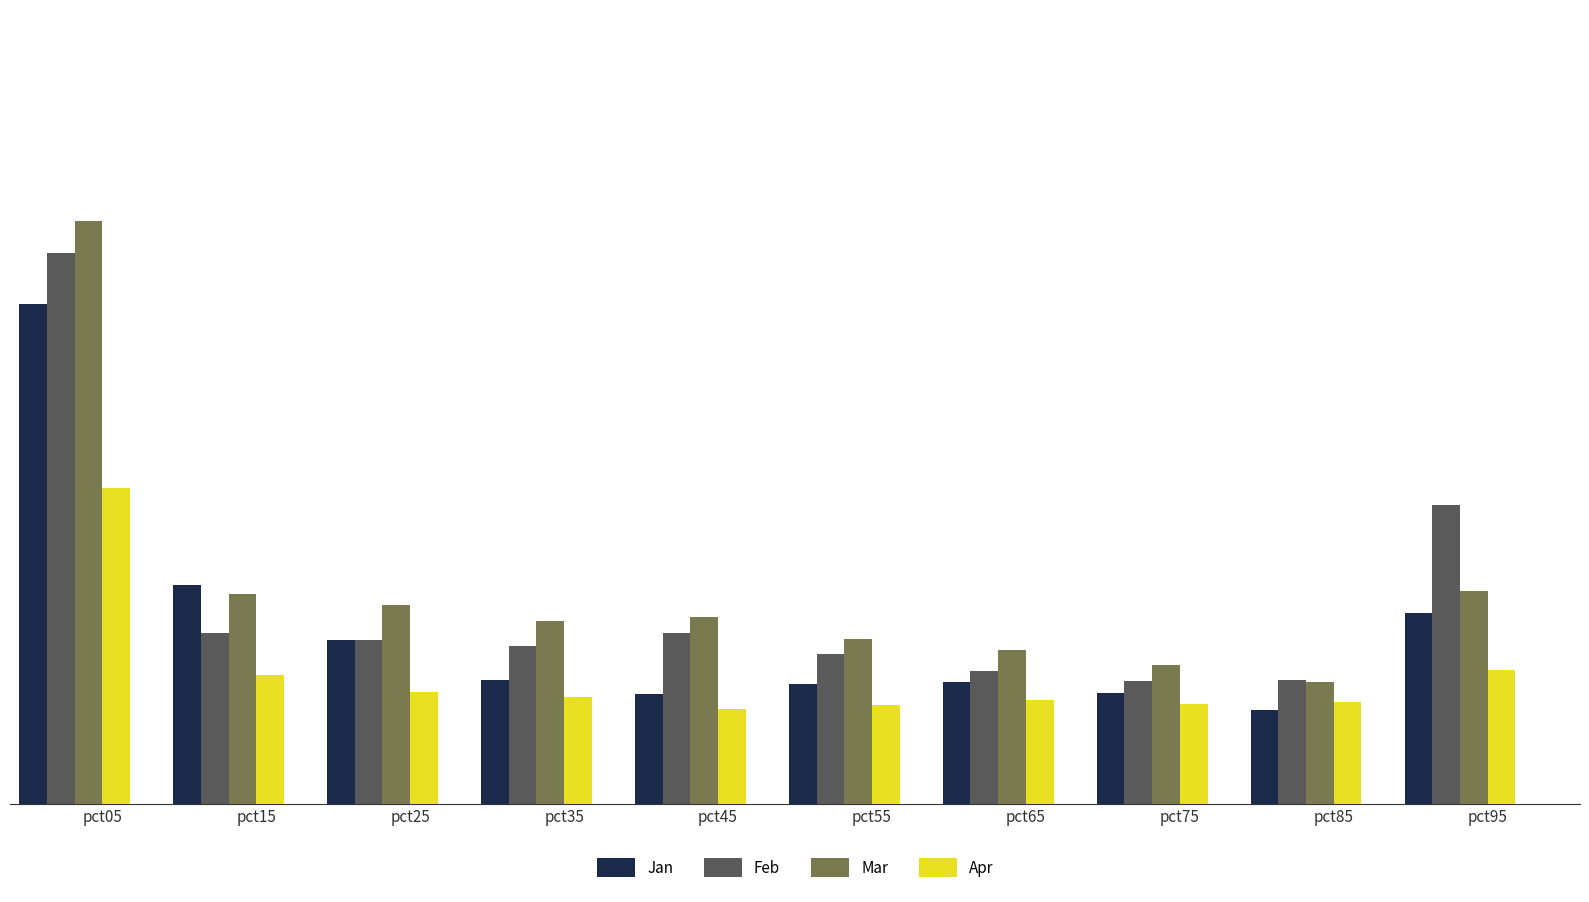

The value of Apr at pct65 is 0.3. True or false?

False